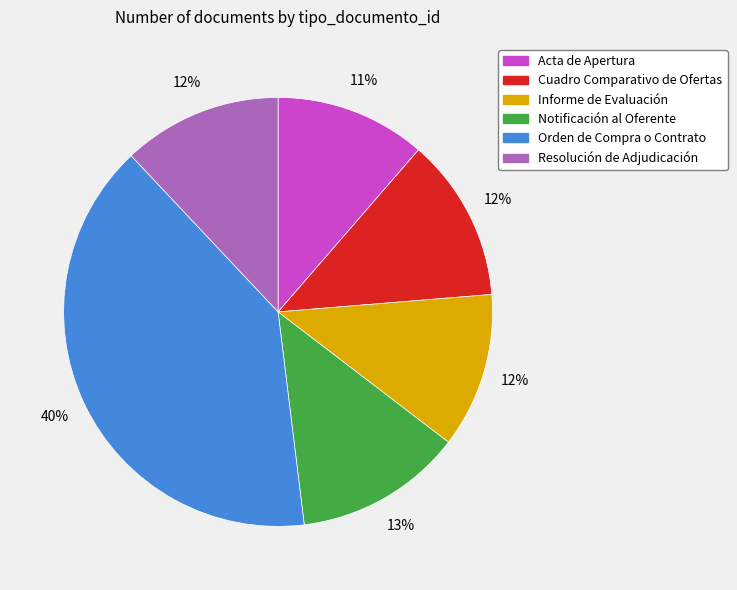

Does Notificación al Oferente represent more than half of the total?

No